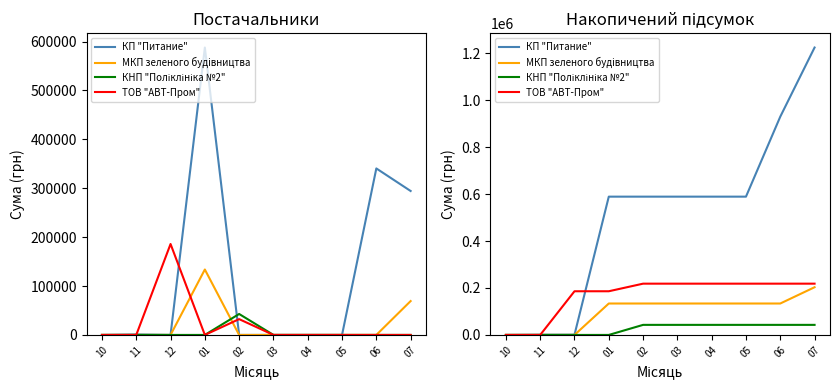

What is the greatest value displayed?

1223867.8